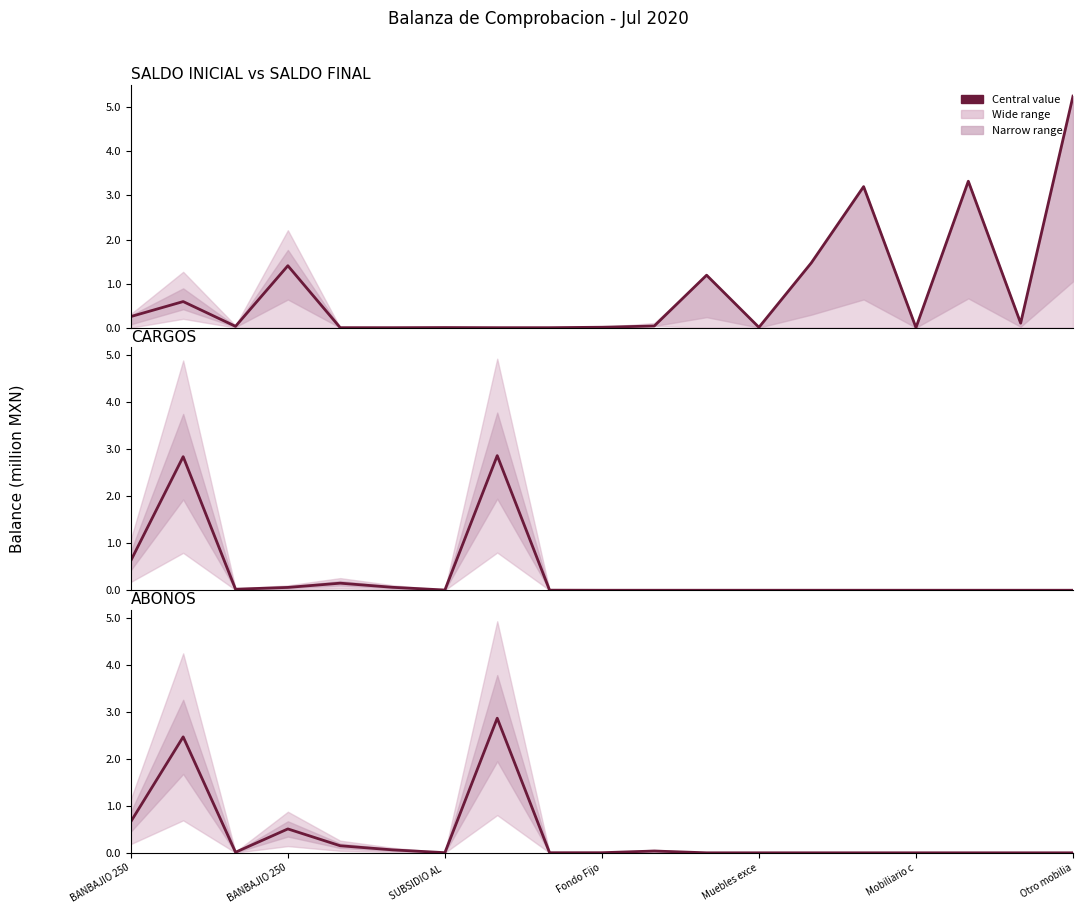

What is the difference between the maximum and second lowest values in the SALDO INICIAL vs SALDO FINAL series?

5.3